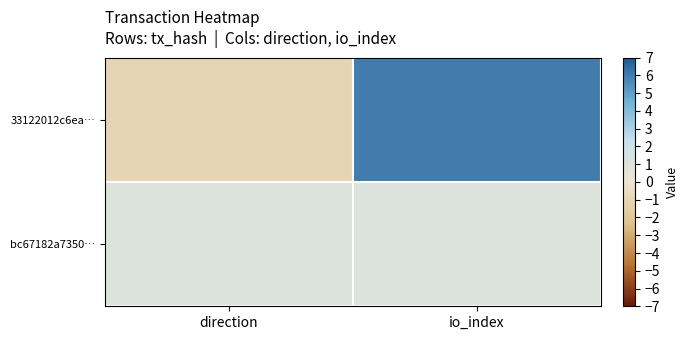

Reading right to left, list all the values displayed in this chart.

33122012c6ea…: io_index=6	direction=-1
bc67182a7350…: io_index=1	direction=1